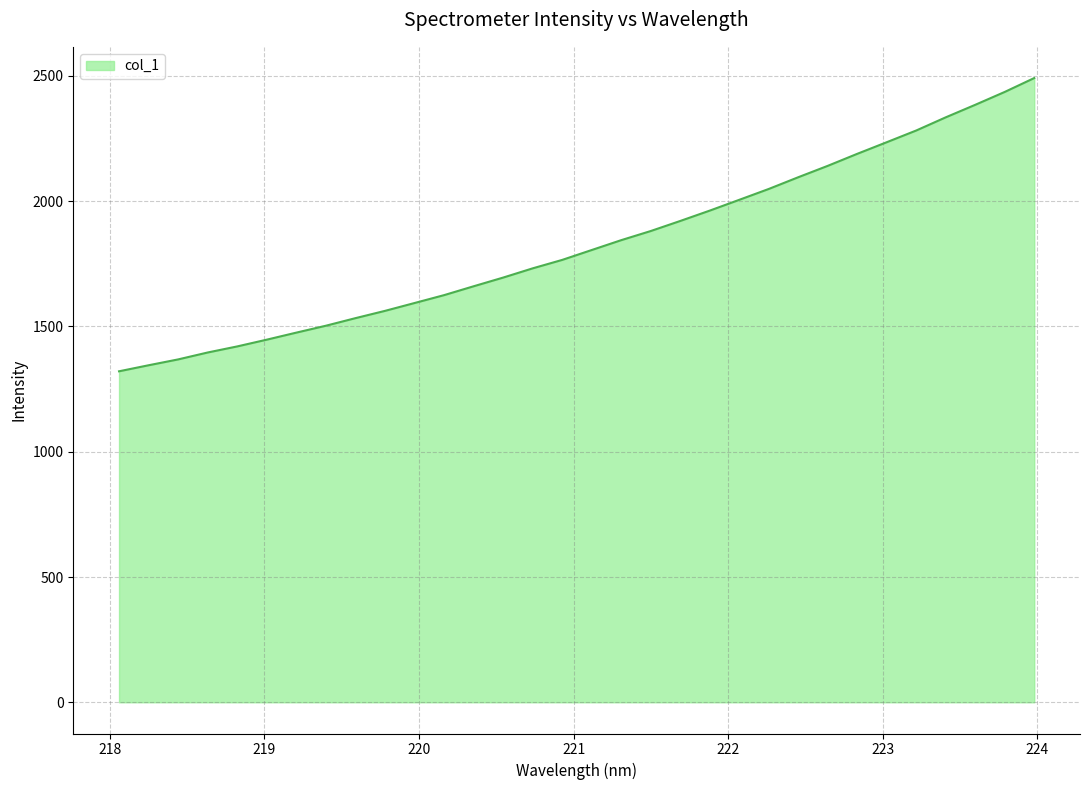

How many lines are shown in the chart?

1